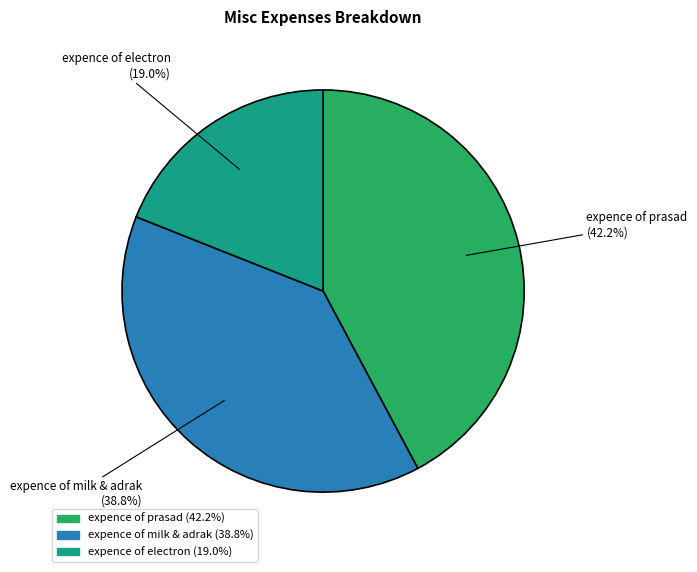

To the nearest percent, what is the average slice percentage?

33%